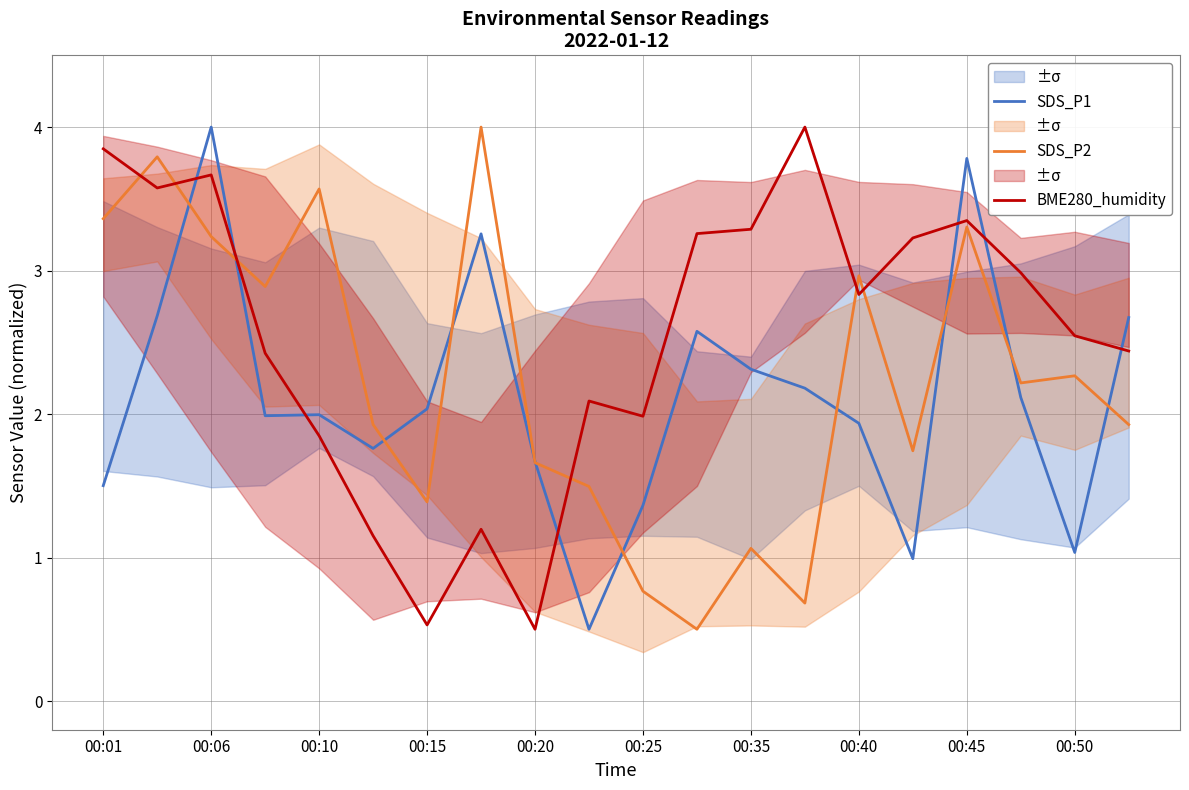

What value does the SDS_P1 series have at 00:40?

1.9